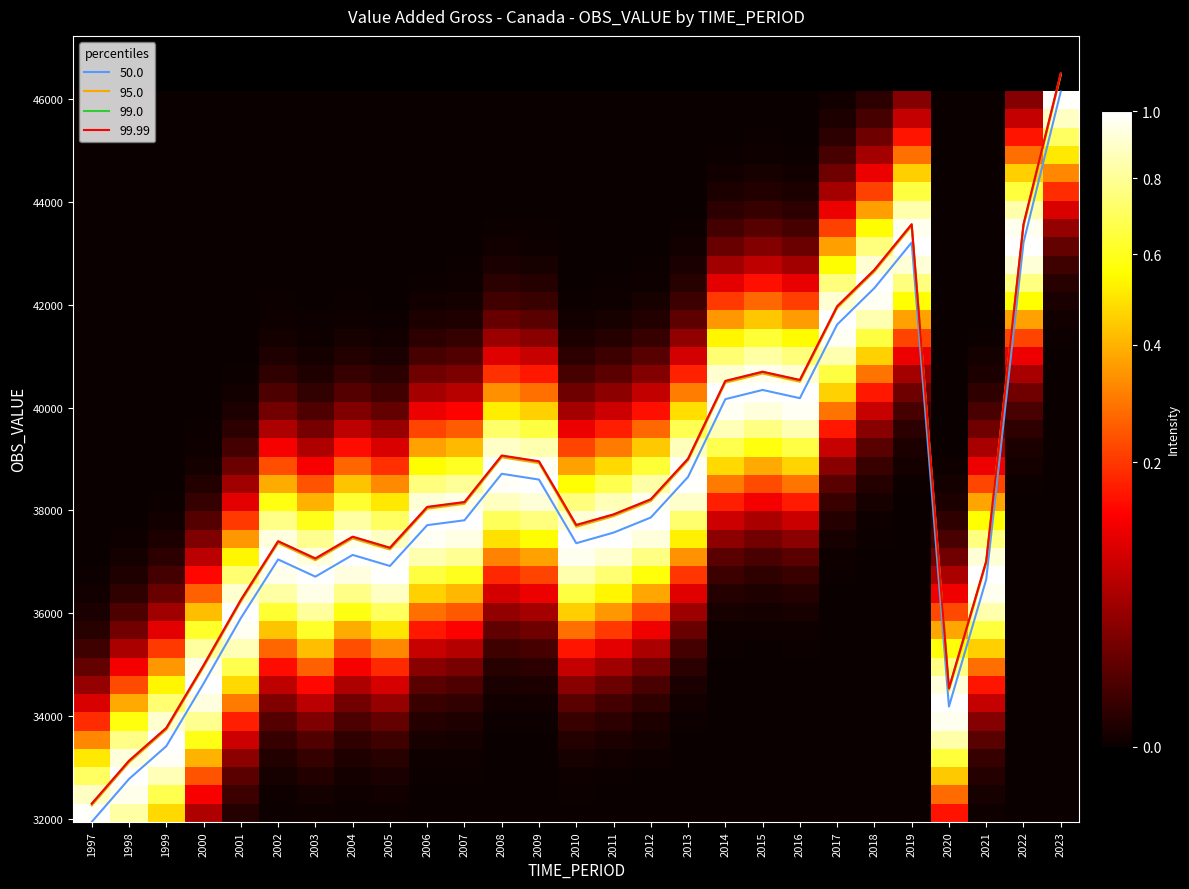

Is it true that 99.99 equals 66330.9 at 2023?

False